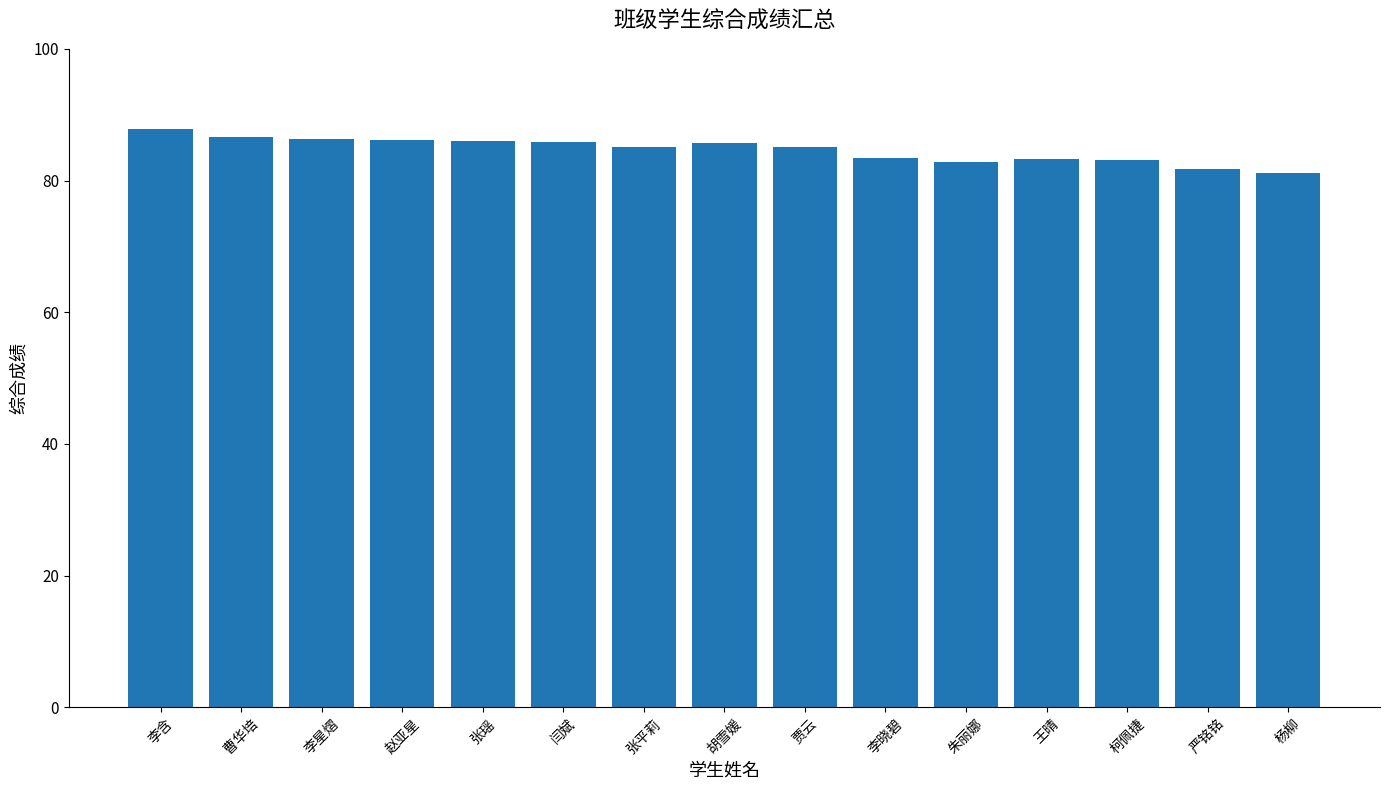

What position from the right is 曹华培?

14